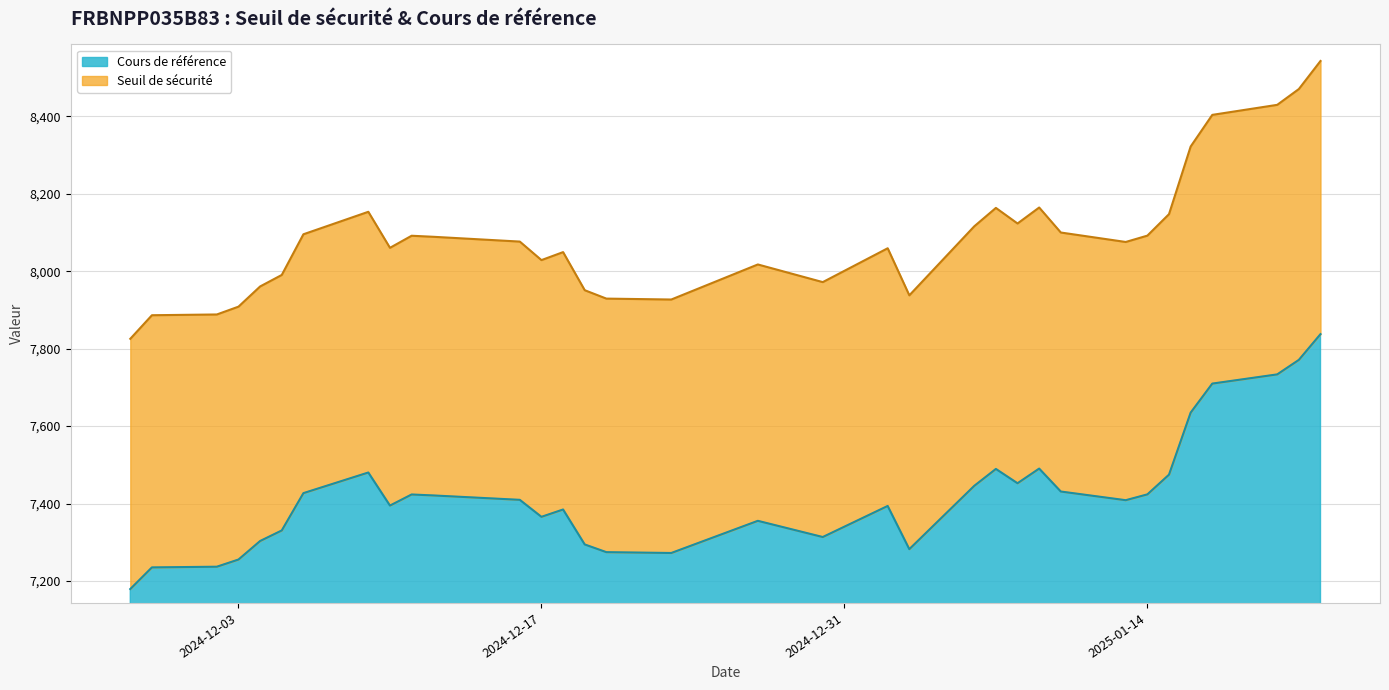

What is the difference between the Seuil de sécurité values at 2025-01-07 and 2025-01-08?

40.3